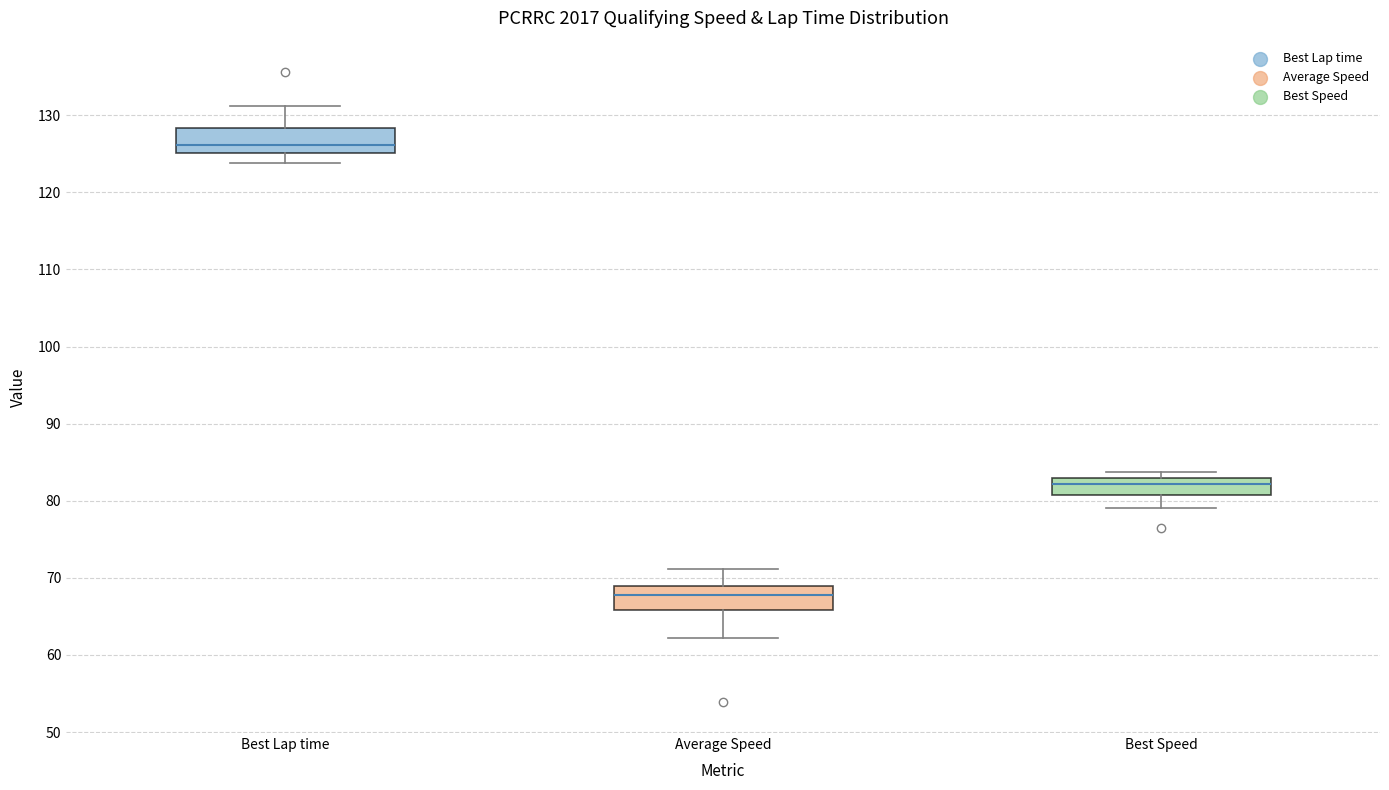

Reading left to right, transcribe this box plot: for each box, give where its median line is, the range the box spans, and where its two whiskers end, as read against the y-axis. The values are not printed on the chart, so give them approximately, as read against the axis.

Best Lap time: median 126, box 125 to 128, whiskers 124 to 131
Average Speed: median 68, box 66 to 69, whiskers 62 to 71
Best Speed: median 82, box 81 to 83, whiskers 79 to 84